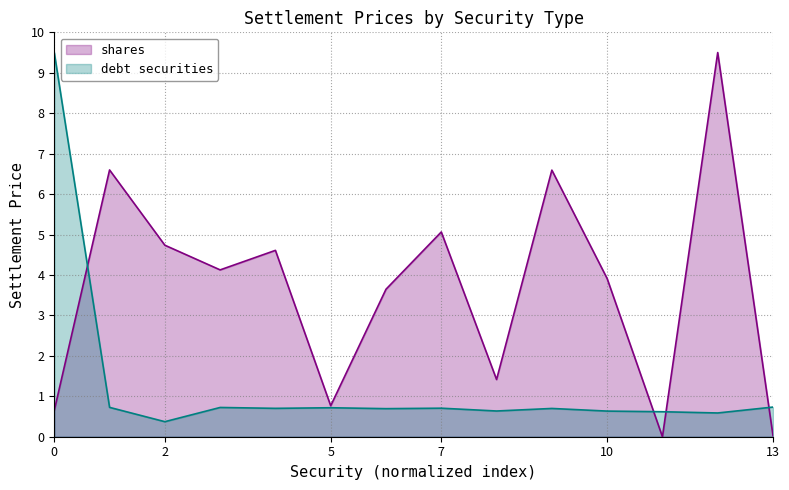

What is the label of the 10th point from the left?

9